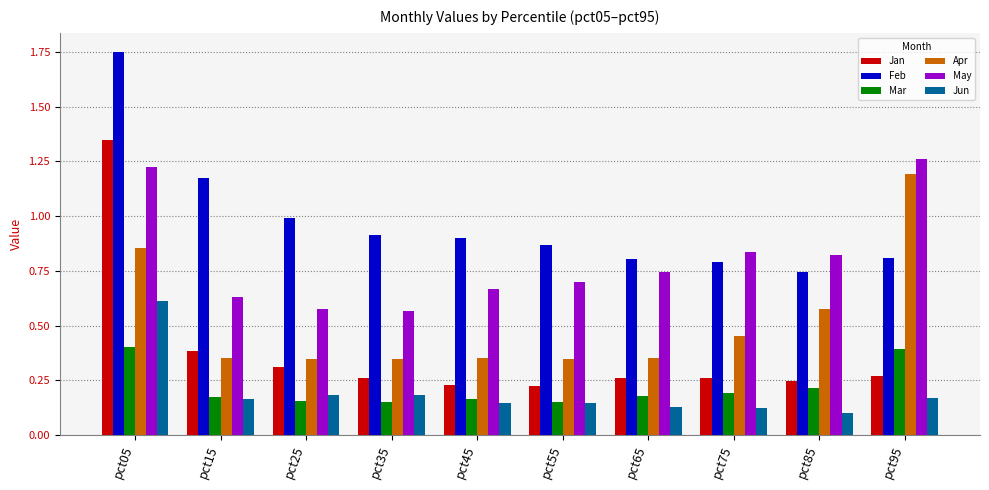

At which label does Jan reach its peak?

pct05